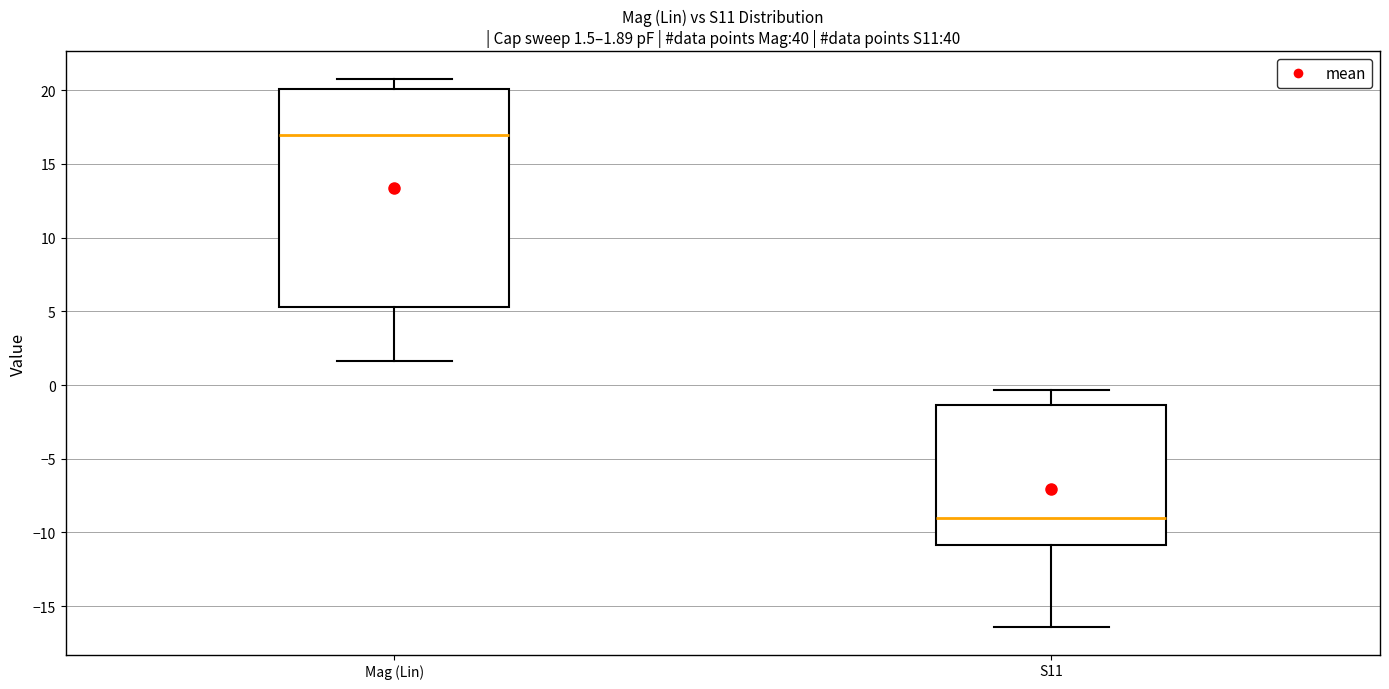

Which box's median line is the highest?

Mag (Lin)